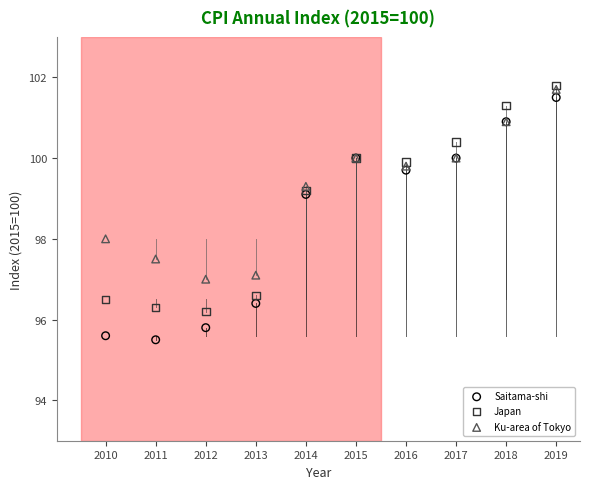

Which series contains the highest Y value?

Japan